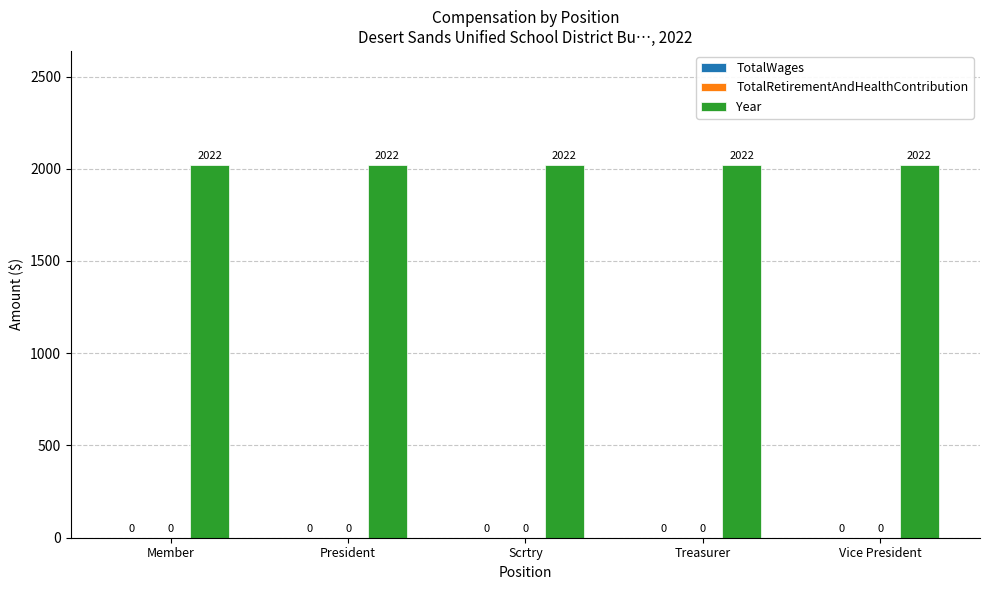

Which series has the widest spread of values?

TotalWages